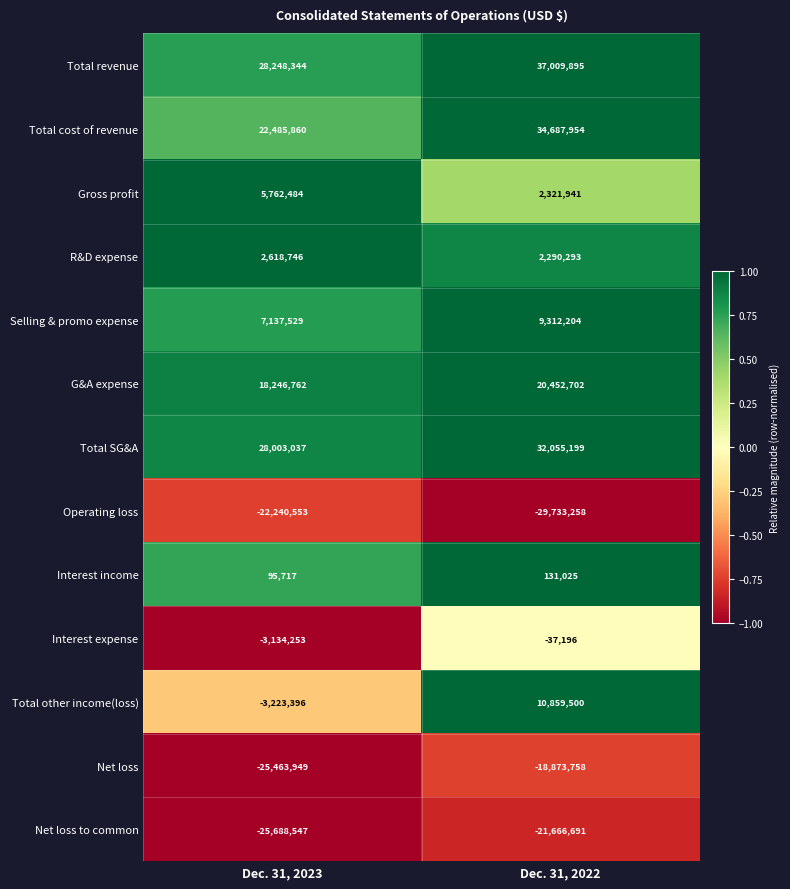

The value of Net loss at Dec. 31, 2022 is -18873758. True or false?

True